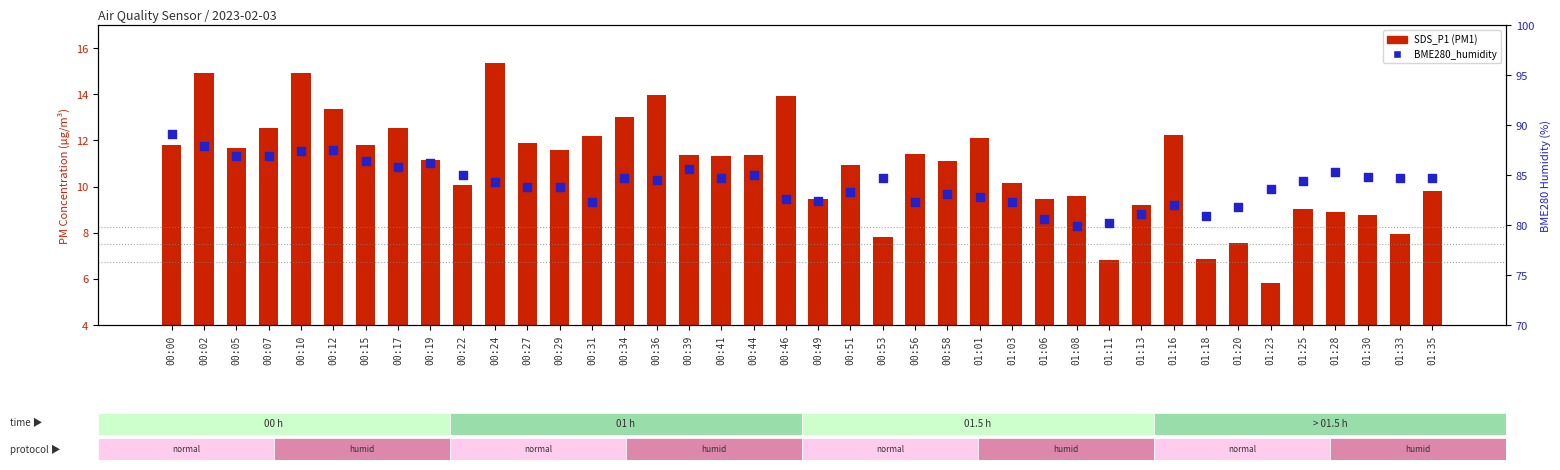

What is the total value across all series at 01:20?

89.4